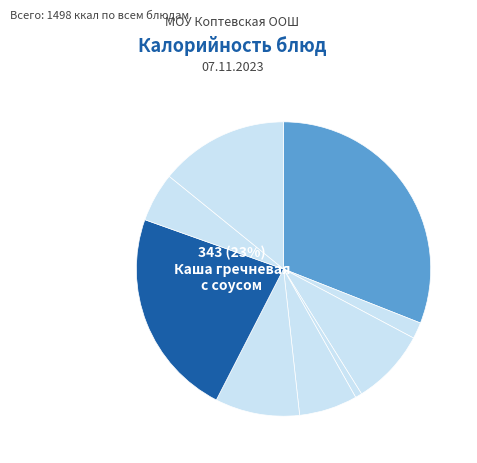

Does any single category account for the majority?

No